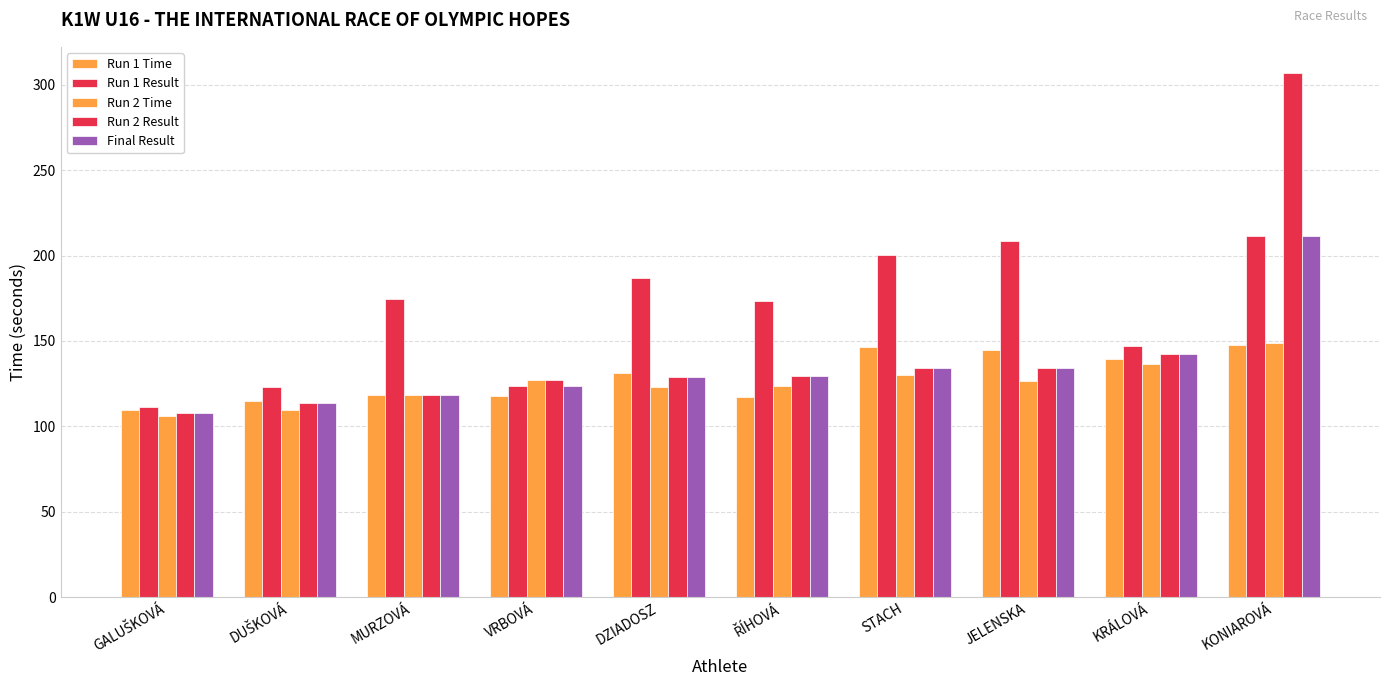

What is the label of the 6th bar from the right?

DZIADOSZ